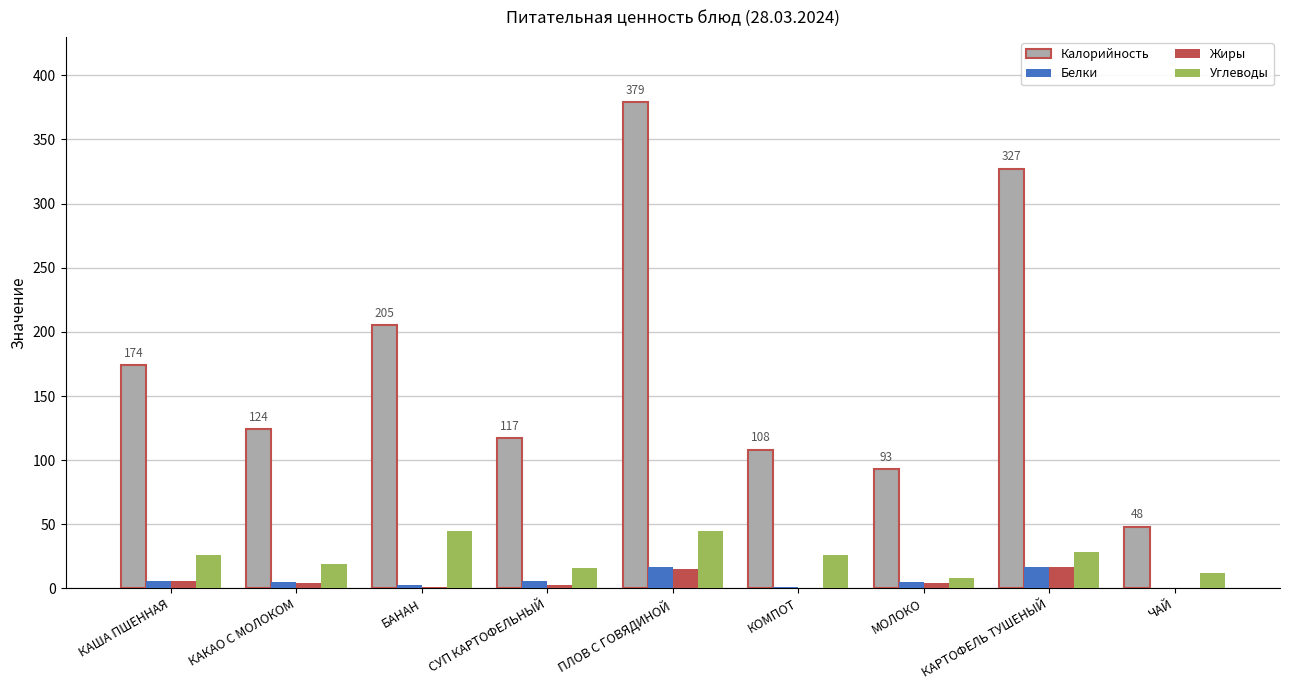

How many categories are shown in the chart?

9